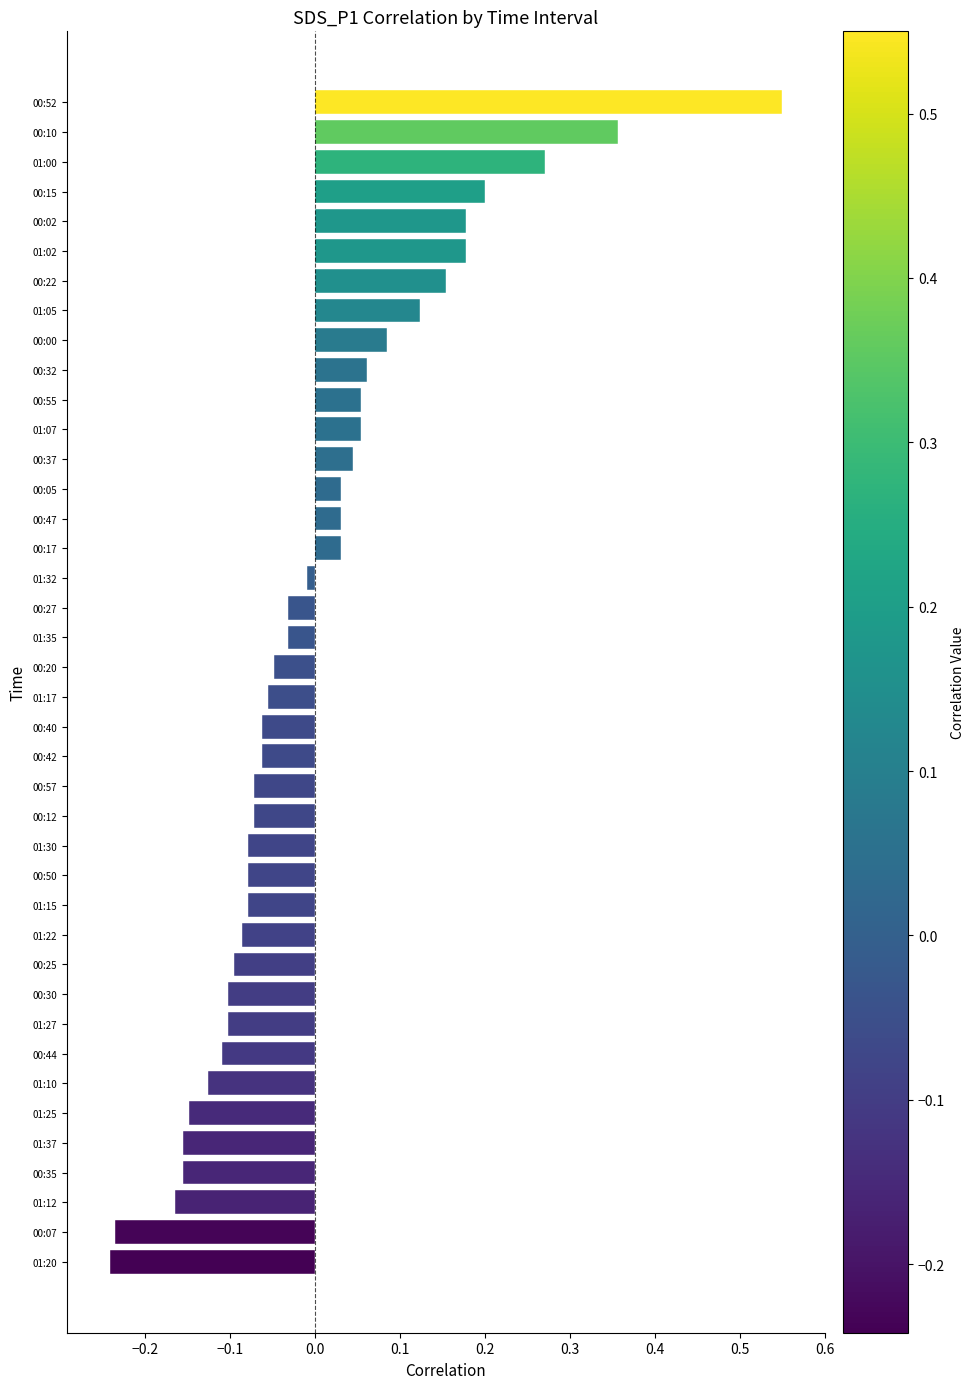

Which label corresponds to the largest value in the chart?

00:52